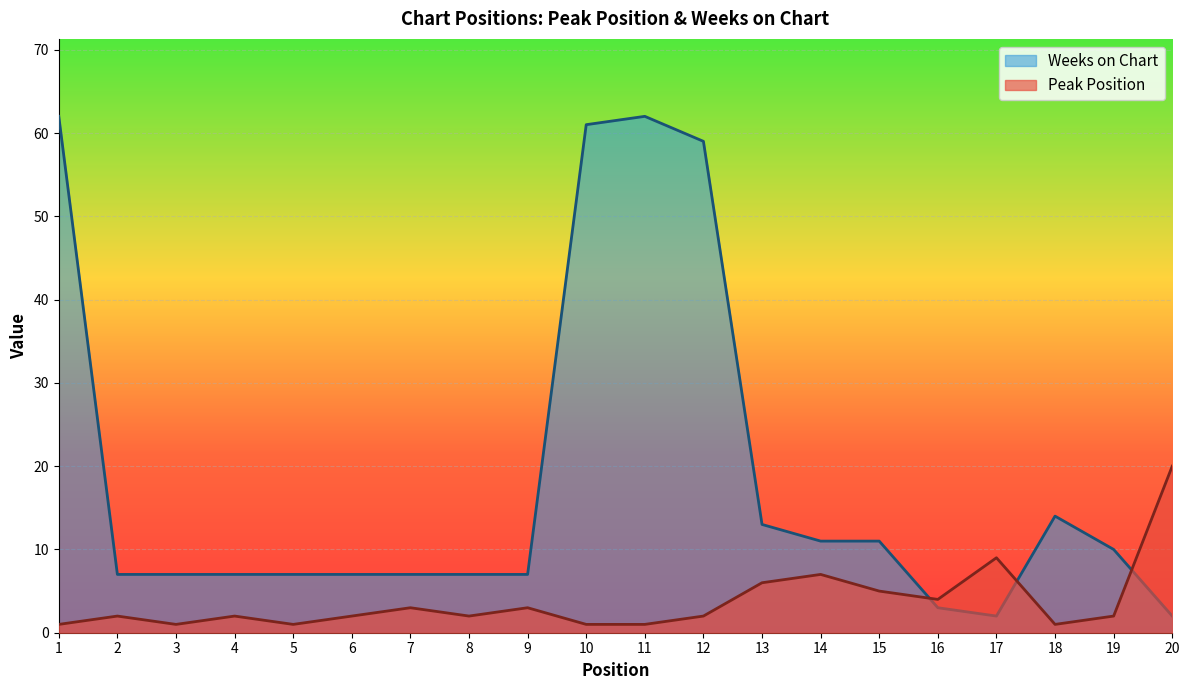

Between 1 and 11, which is larger?

1